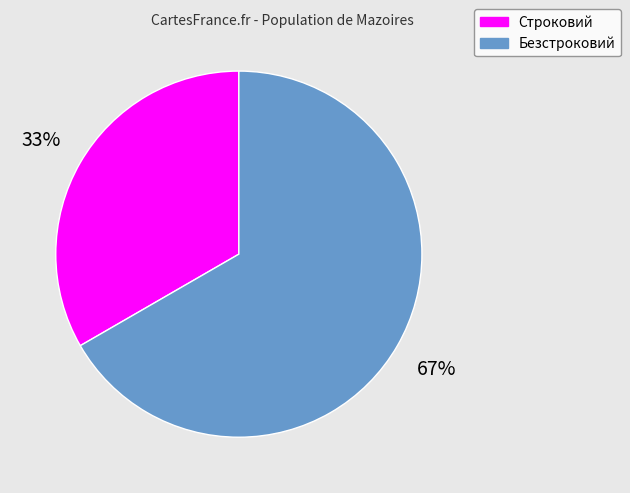

Is there a majority slice in this chart?

Yes